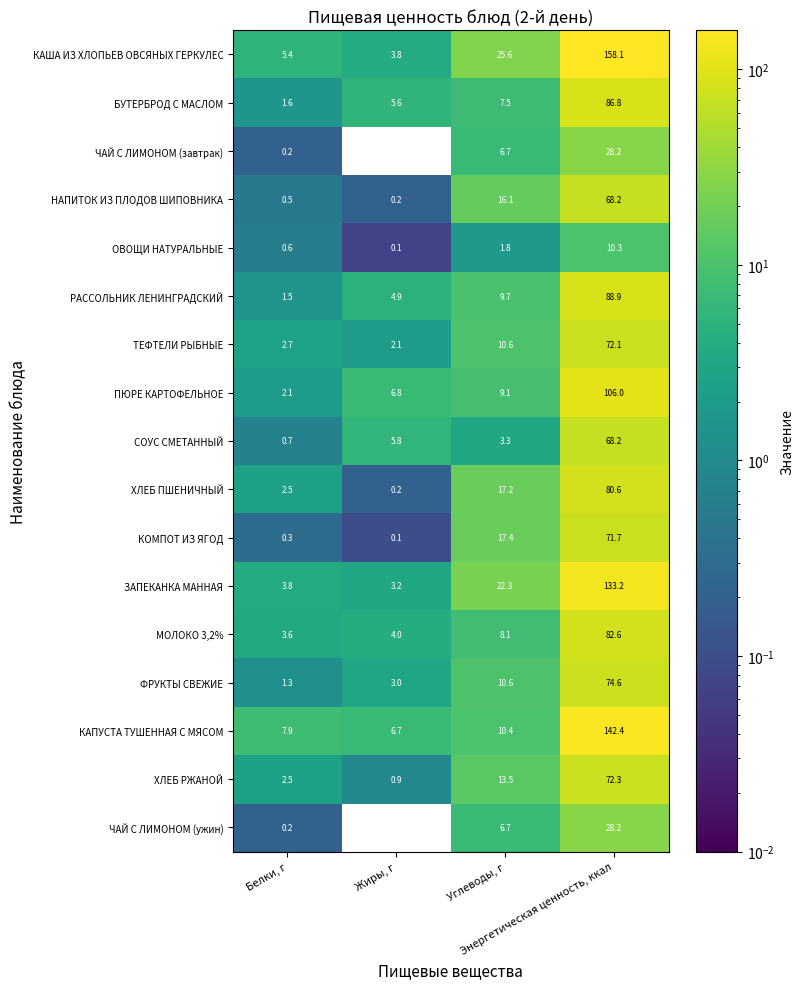

How many values in the ЧАЙ С ЛИМОНОМ (завтрак) series are below 6?

2